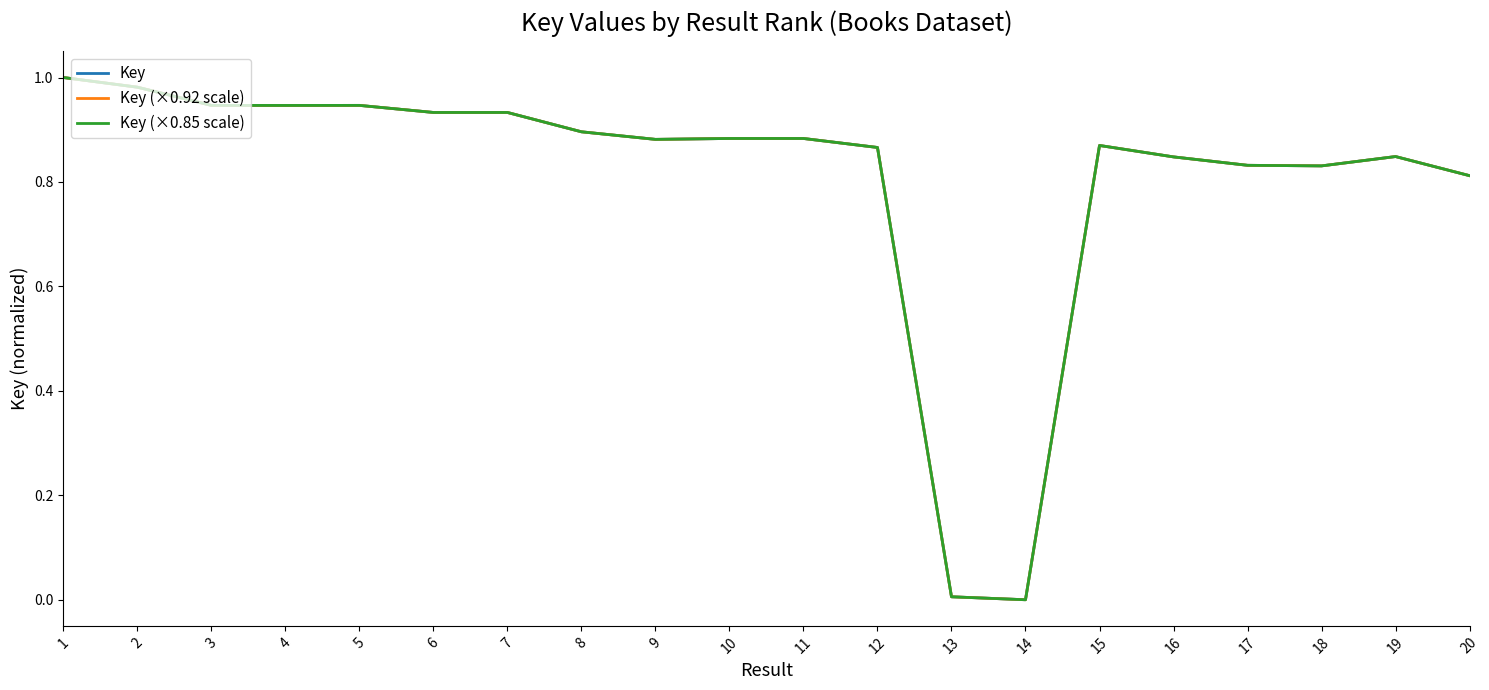

Which series has the largest total across all categories?

Key